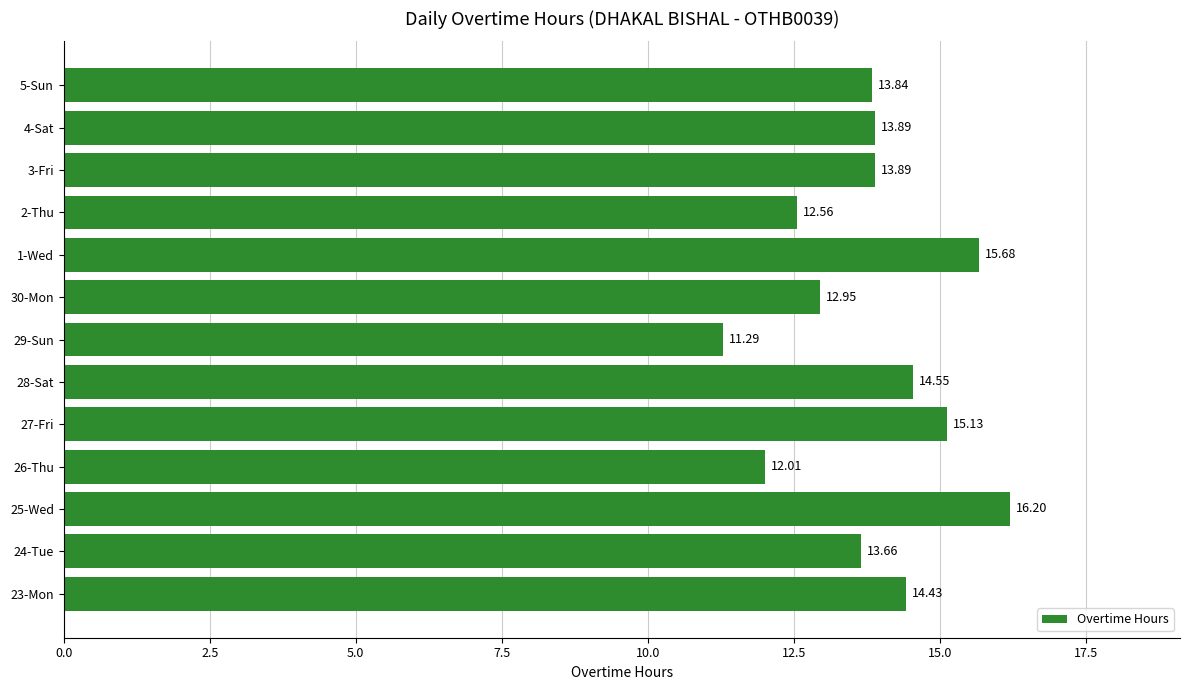

Which has a higher value, 29-Sun or 23-Mon?

23-Mon